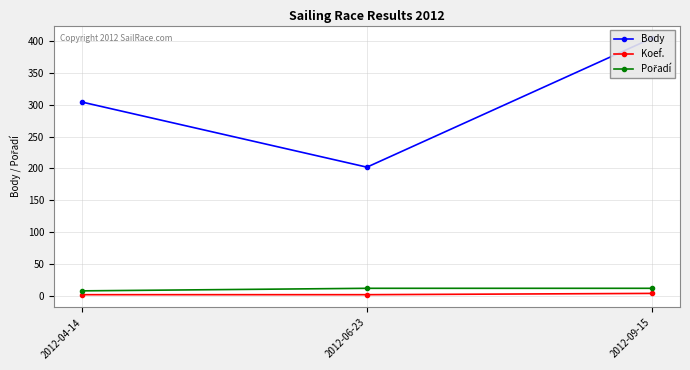

At which label does Body reach its minimum?

2012-06-23